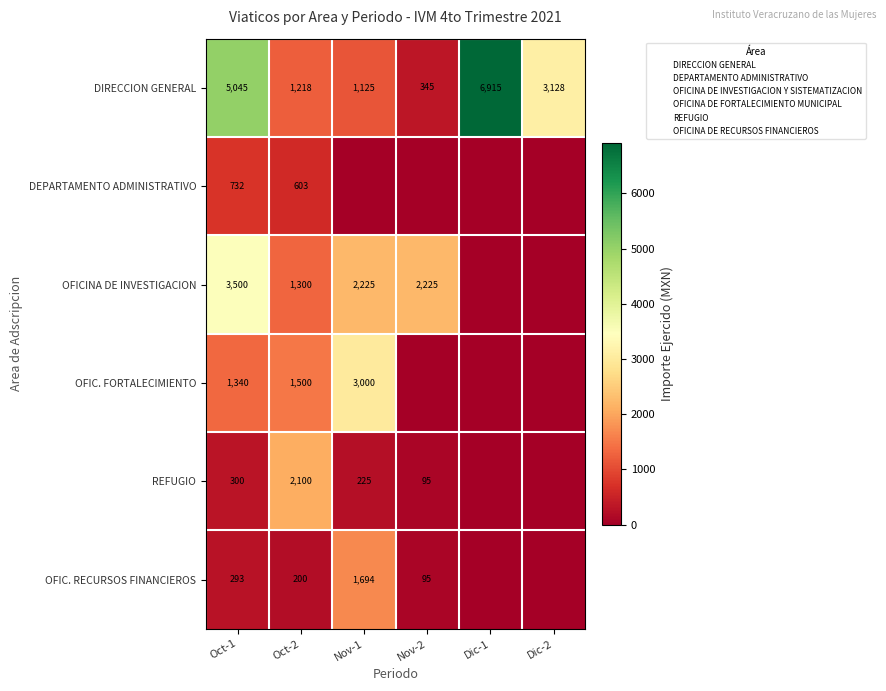

At which category is the sum across all series the highest?

Oct-1